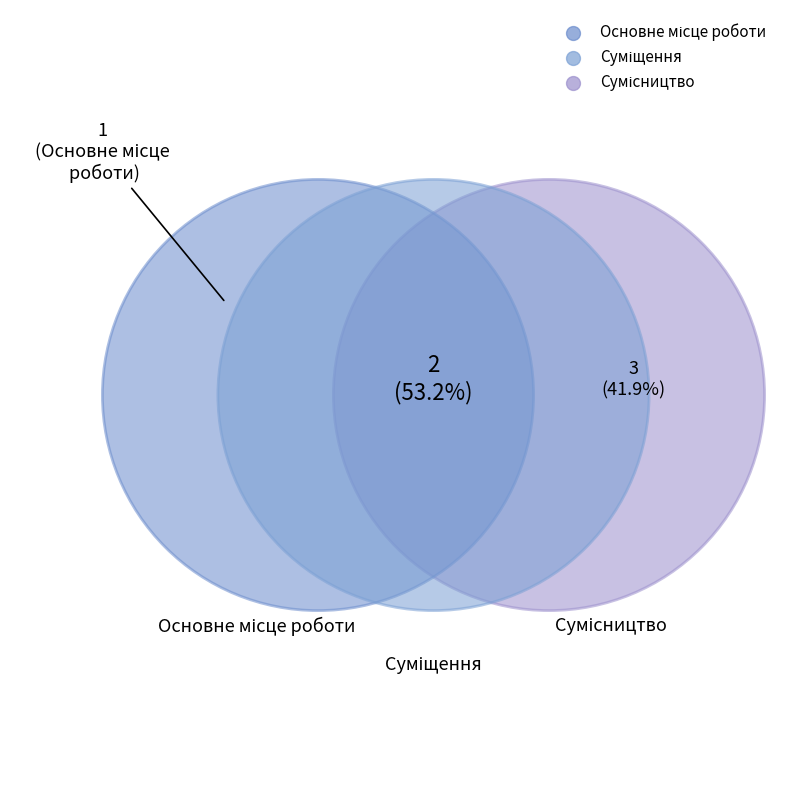

Count the number of slices in the pie.

3